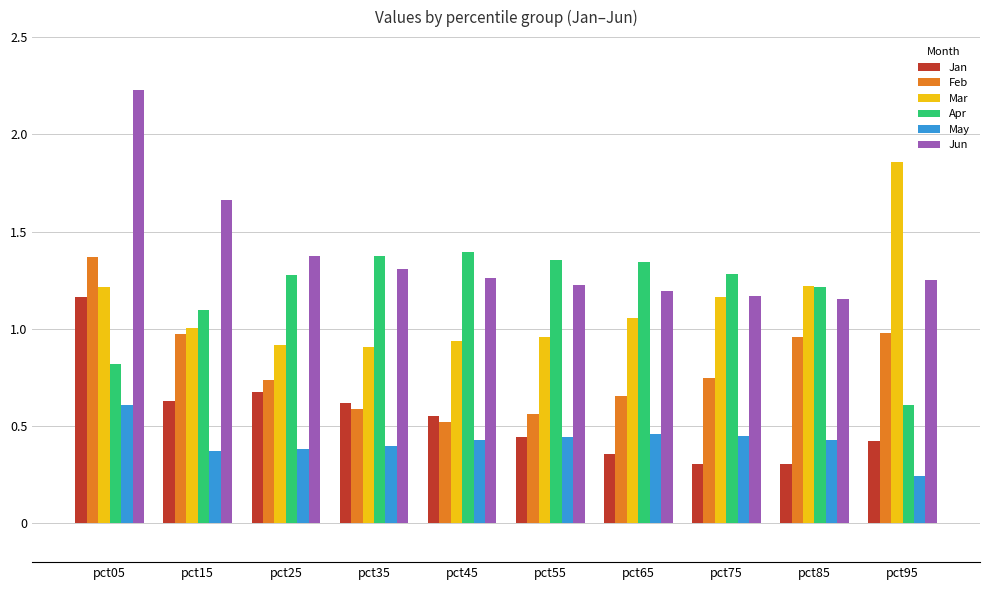

At how many categories does at least one series exceed 1?

10